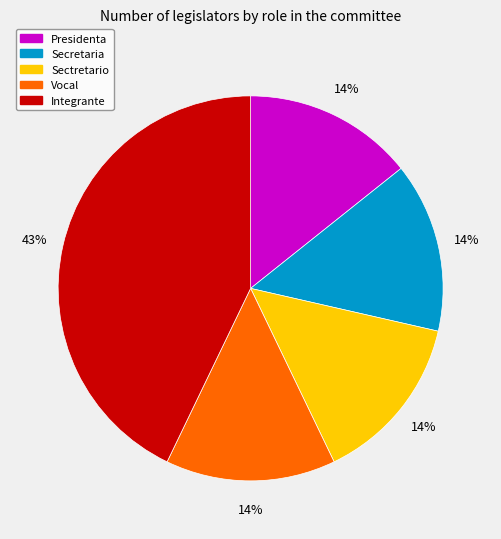

How many slices are in this pie chart?

5